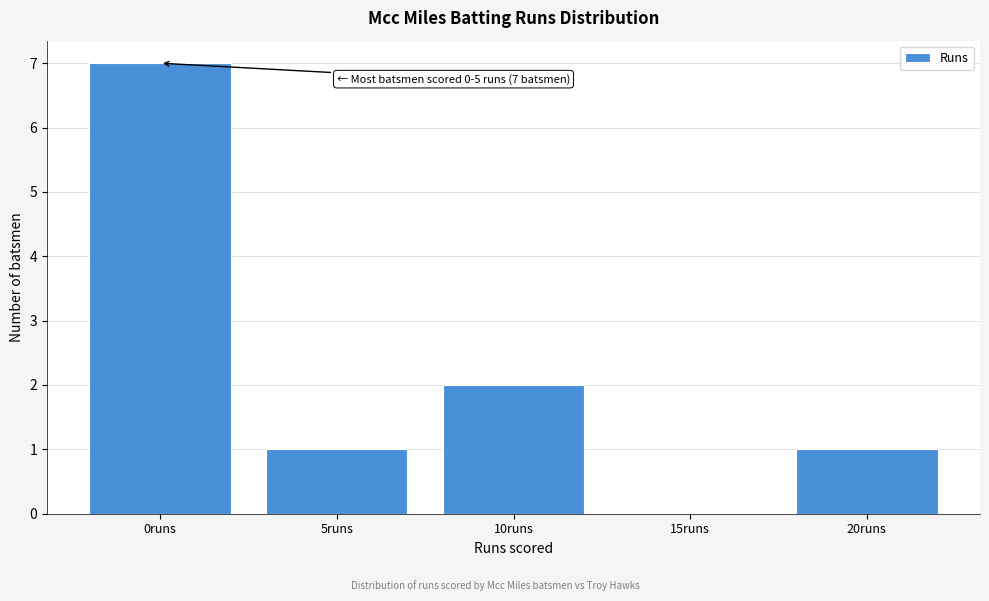

Reading left to right, what are all the values shown in this chart?

0runs=7	5runs=1	10runs=2	15runs=0	20runs=1